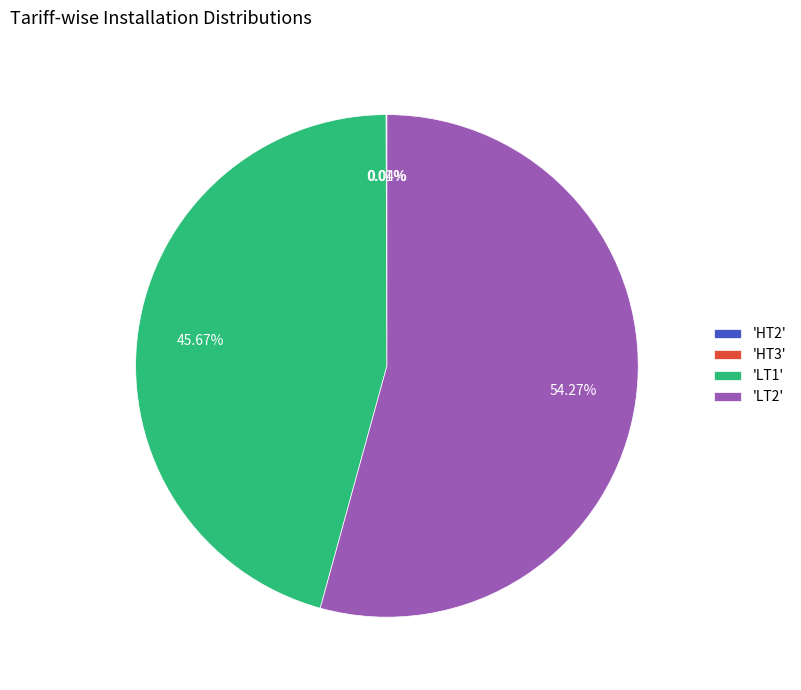

To the nearest percent, what is the difference between the largest and smallest slice percentages?

54%